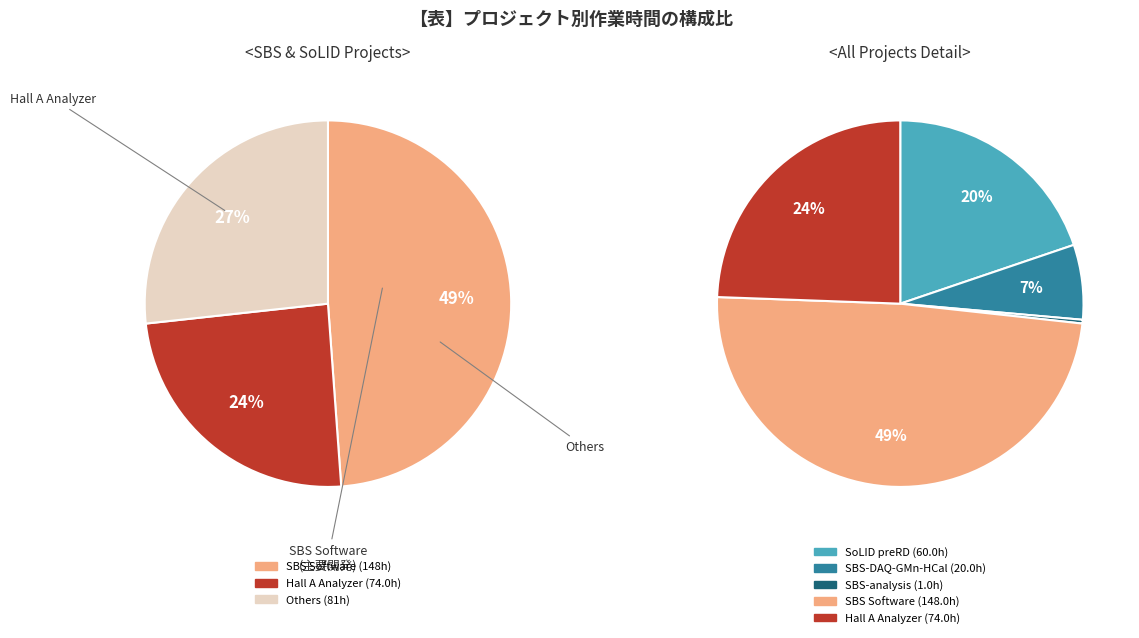

Is there a majority slice in this chart?

No